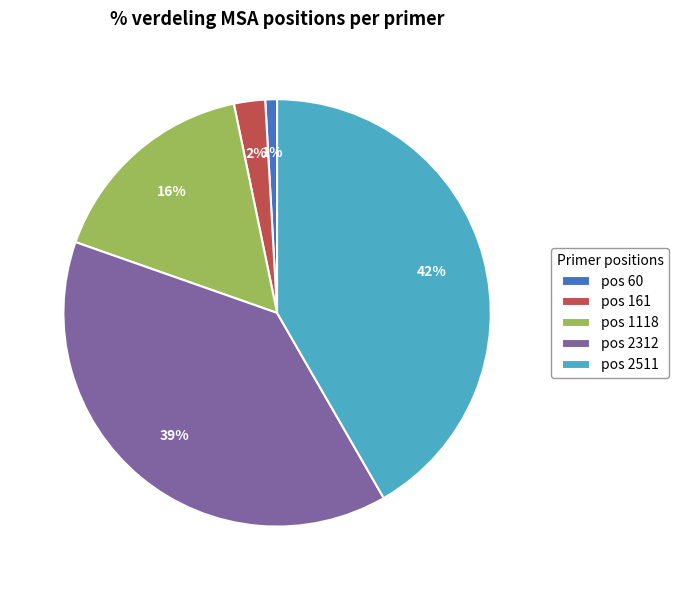

To the nearest percent, what is the difference between the largest and smallest slice percentages?

41%